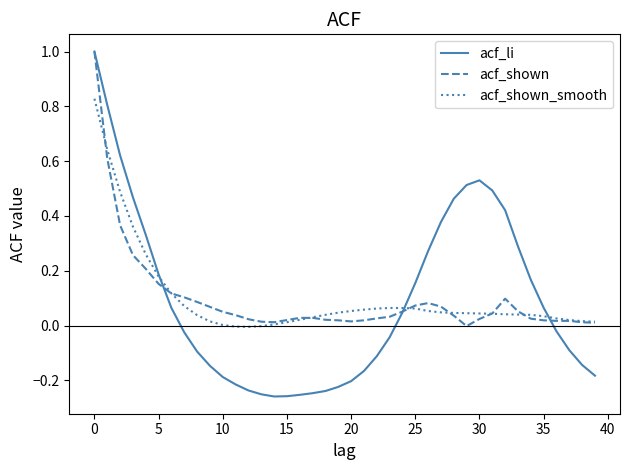

Which series has the largest range (max minus min)?

acf_li